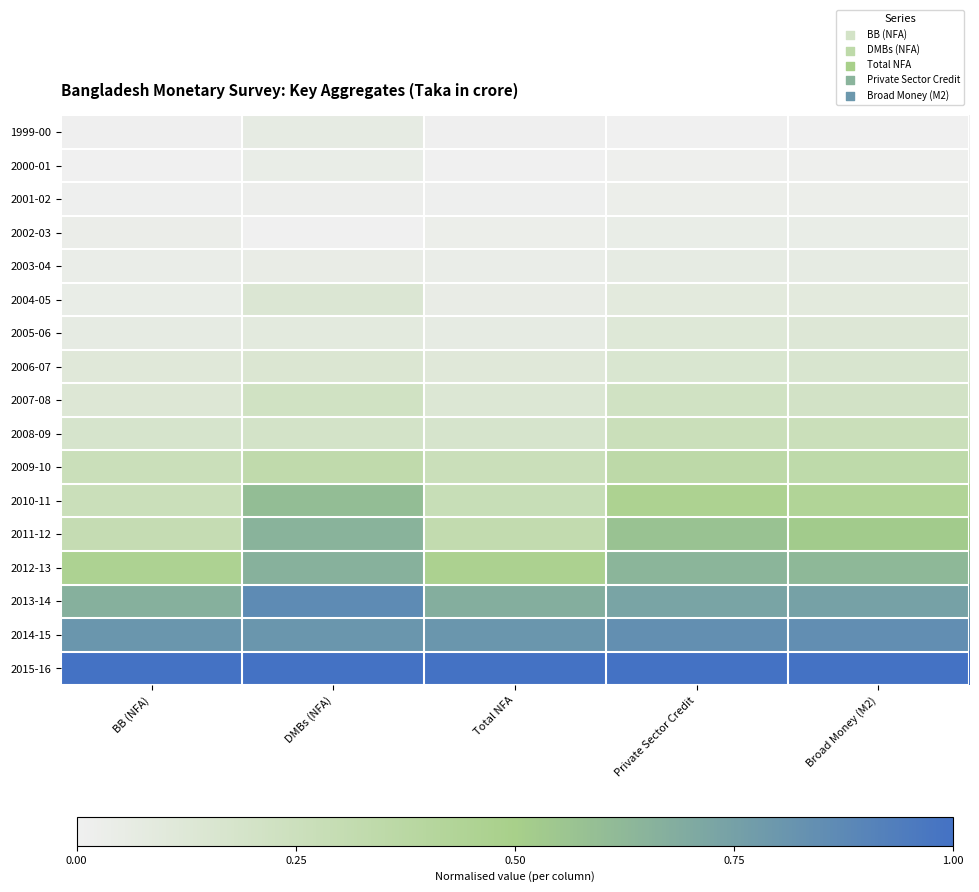

At which category is the sum across all series the highest?

DMBs (NFA)